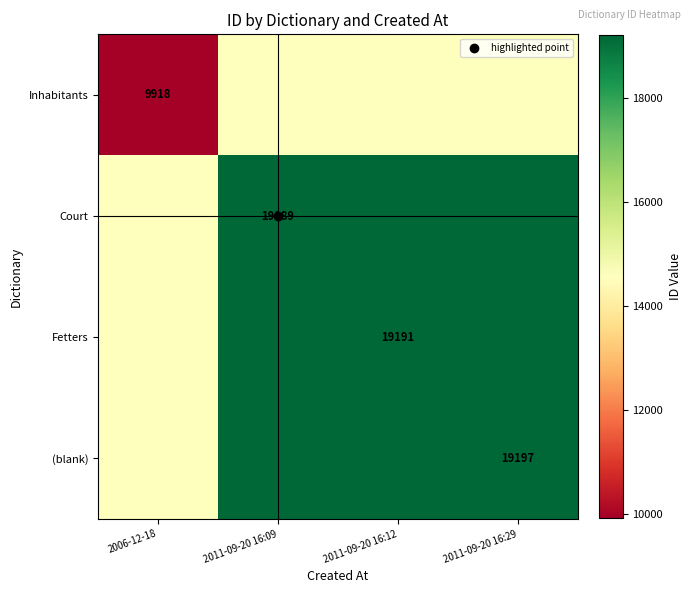

Which category has the lowest value across all series?

2006-12-18